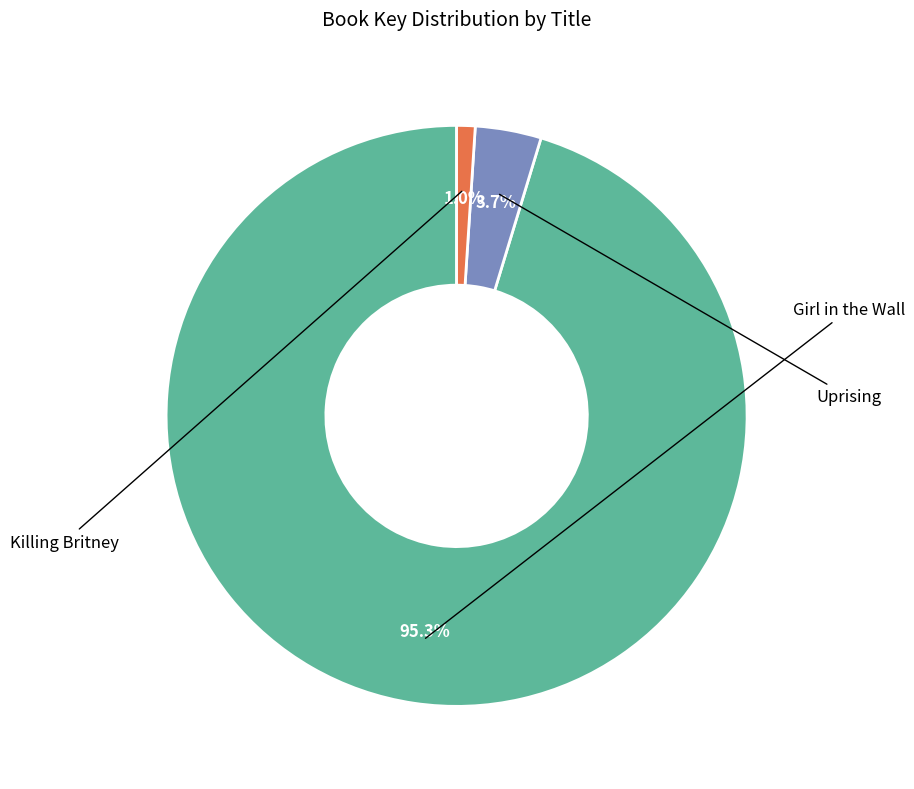

Count the number of slices in the pie.

3